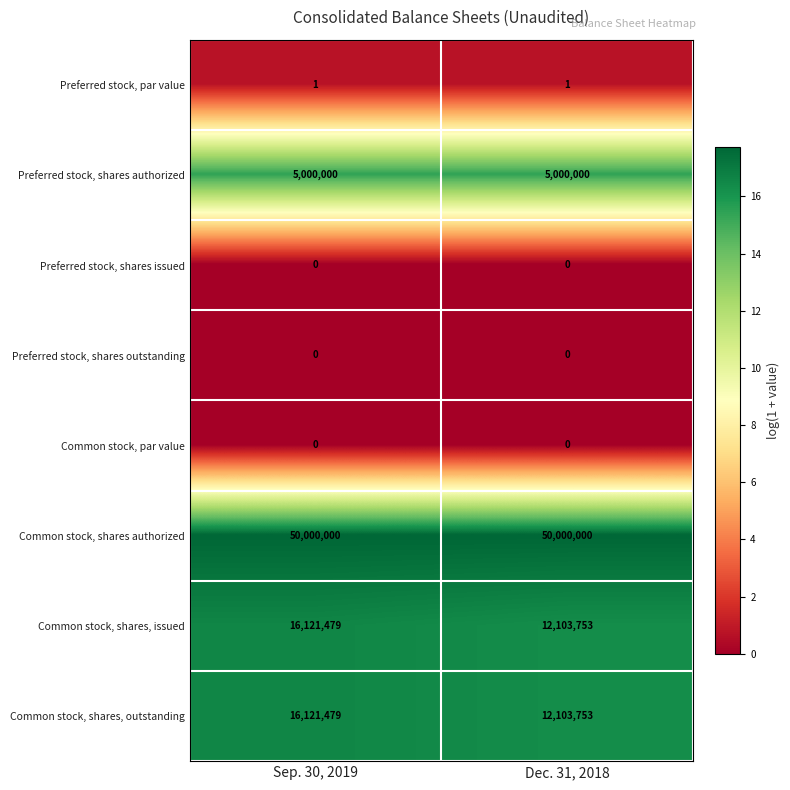

What is the total value across all series at Dec. 31, 2018?

79207507